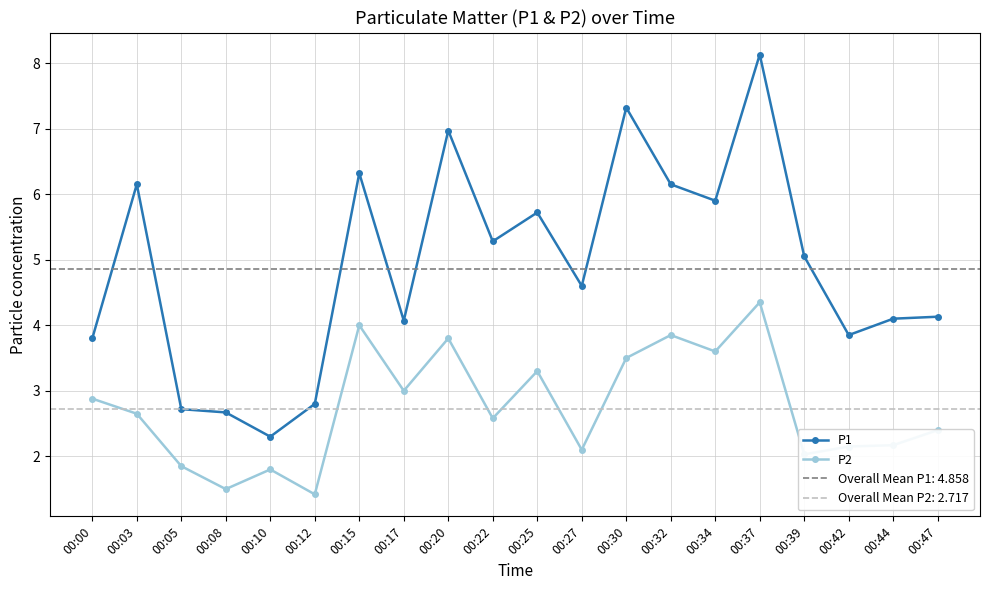

What is the sum of the P1 values at 00:44 and 00:10?

6.4